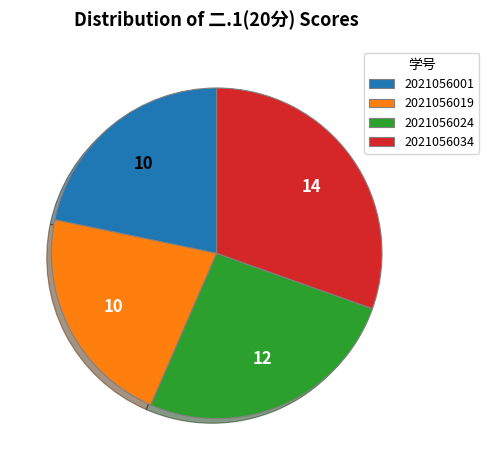

True or false: 2021056024 accounts for 33% of the total.

False